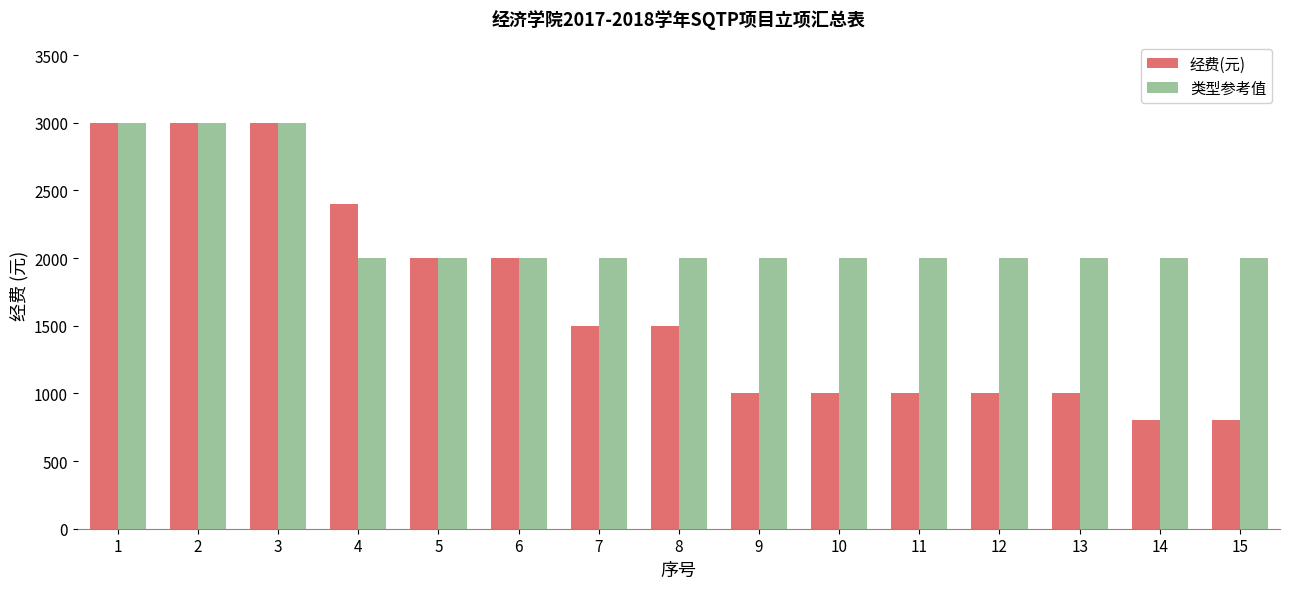

How many data points does each series have?

15